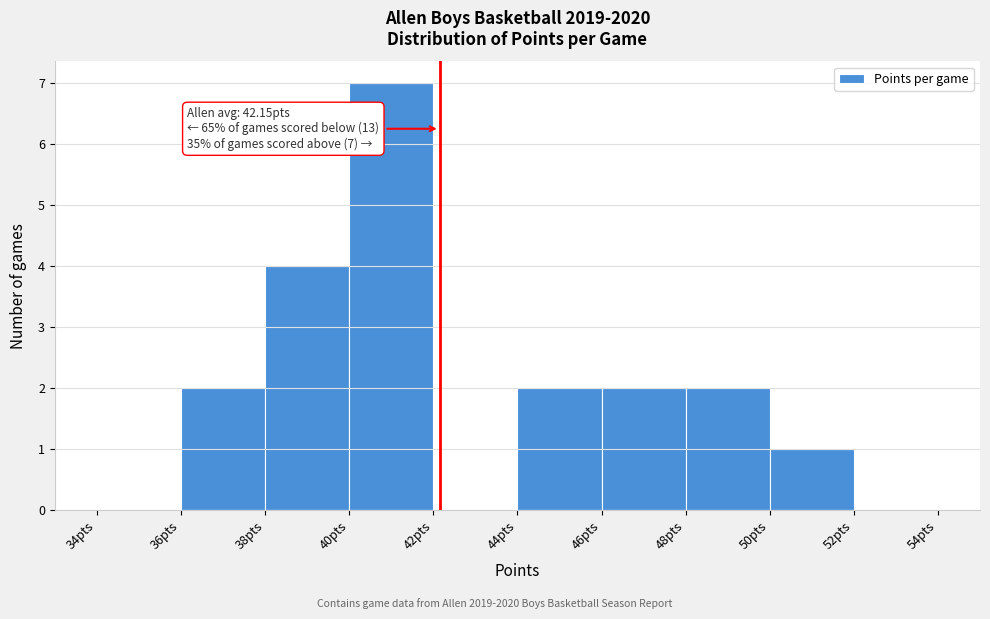

Over which range of the x-axis is the bar tallest?

40 to 42